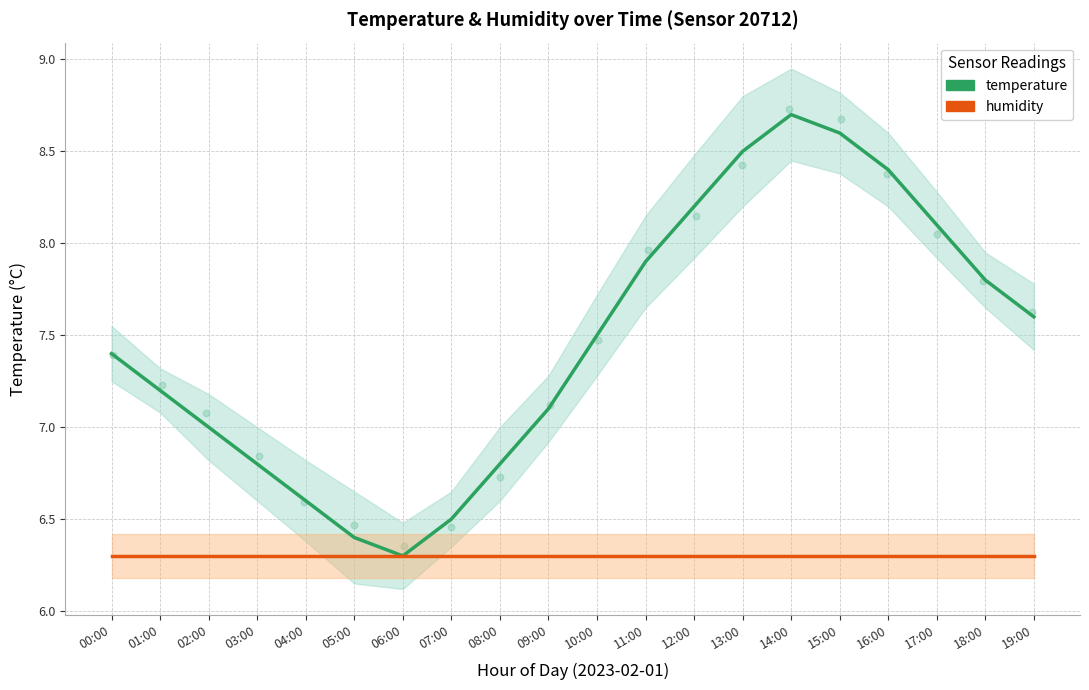

Which series reaches the minimum Y coordinate?

temperature